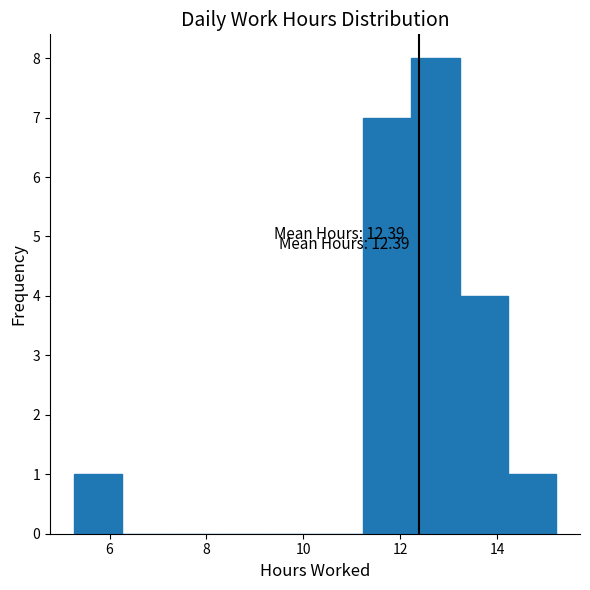

Which range on the x-axis has the tallest bar?

12.2 to 13.2